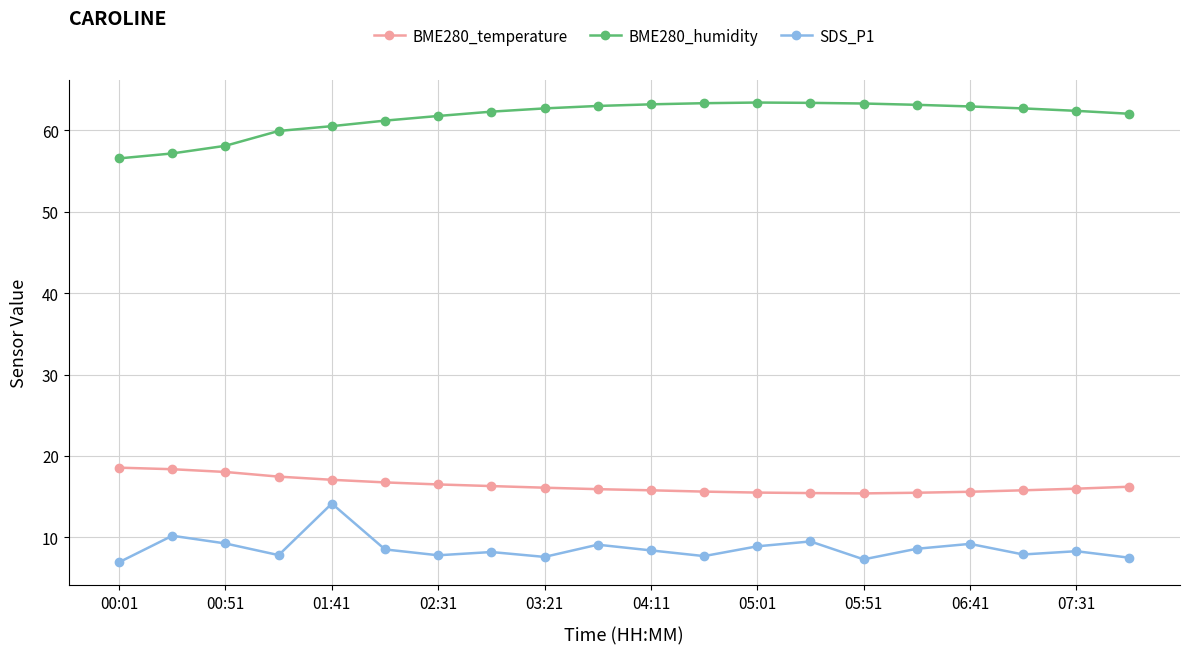

True or false: SDS_P1 and BME280_humidity intersect in this chart.

False